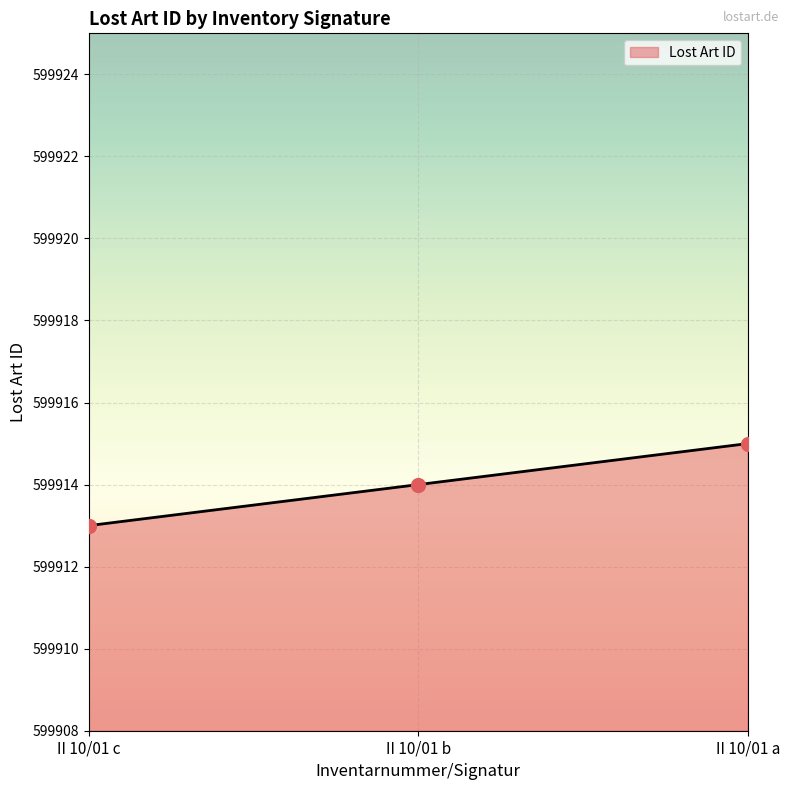

Rank the categories by value from highest to lowest.

II 10/01 a, II 10/01 b, II 10/01 c